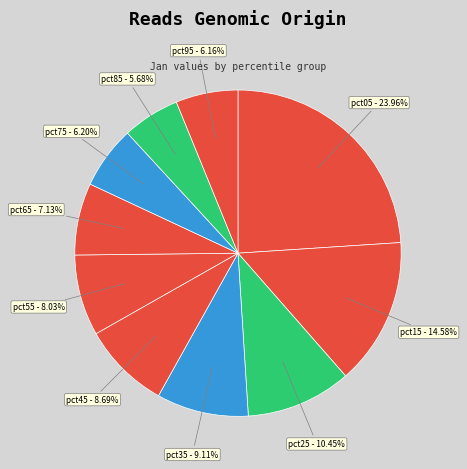

What portion of the pie excludes pct85?

94.3%